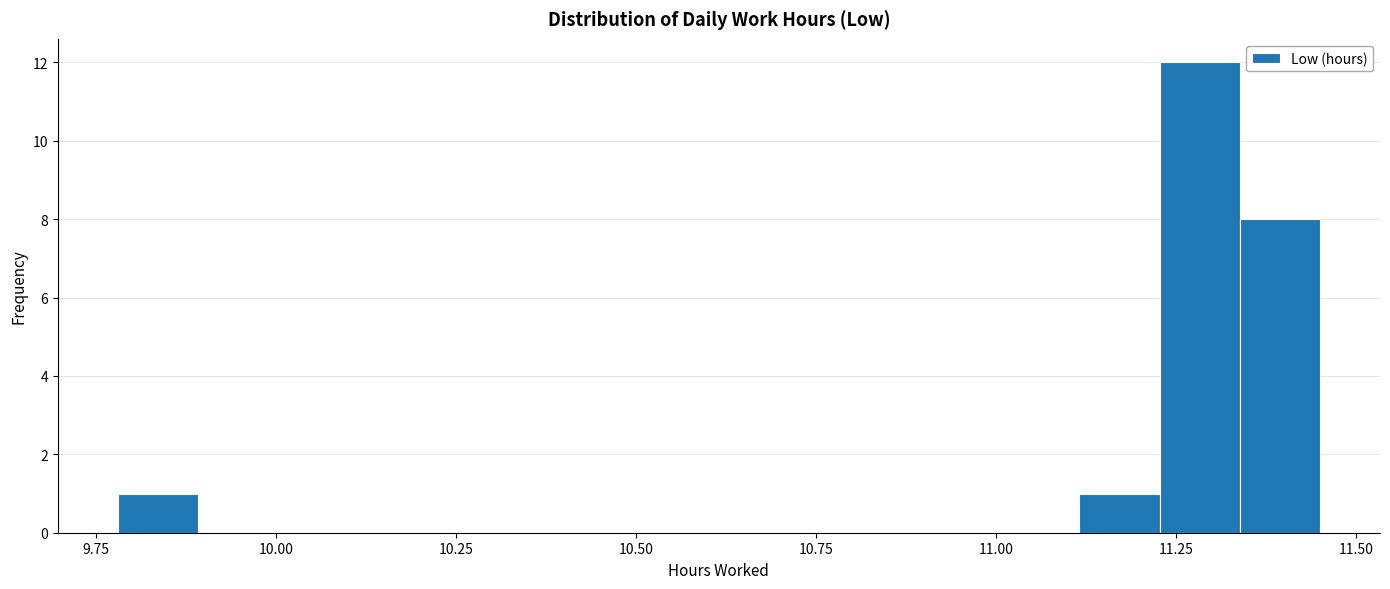

Read against the x-axis, roughly where is the centre of the tallest bar?

11.30